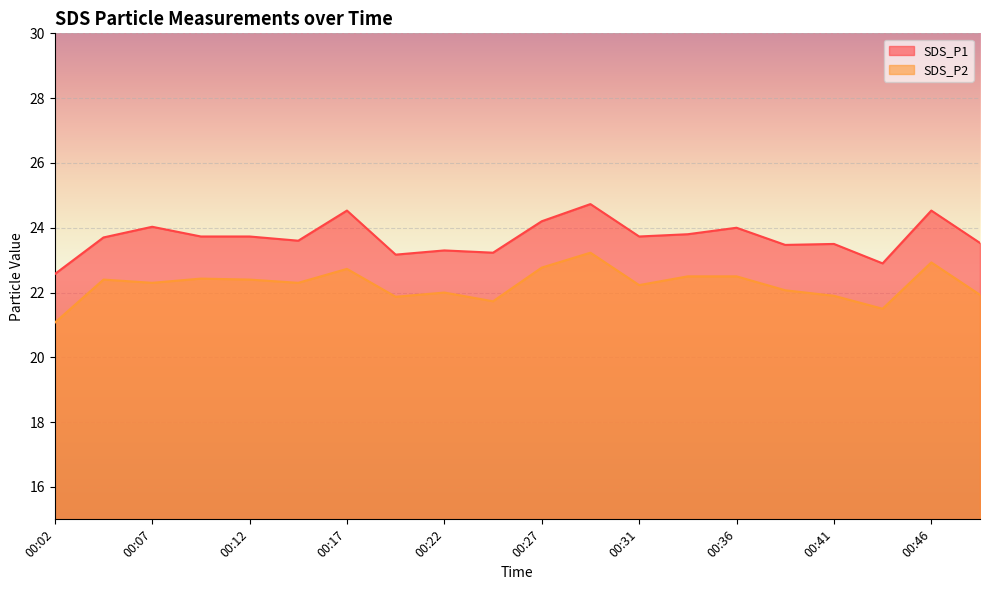

Where is the first local maximum for SDS_P2?

00:04